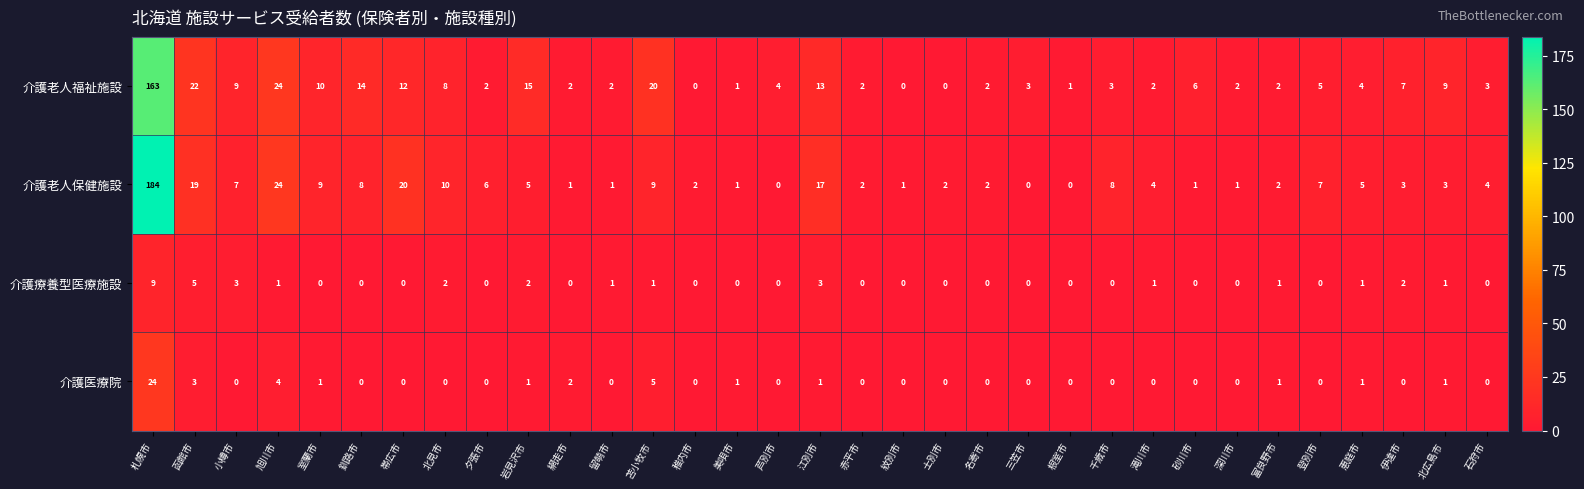

At which label does 介護老人福祉施設 first exceed 4?

札幌市